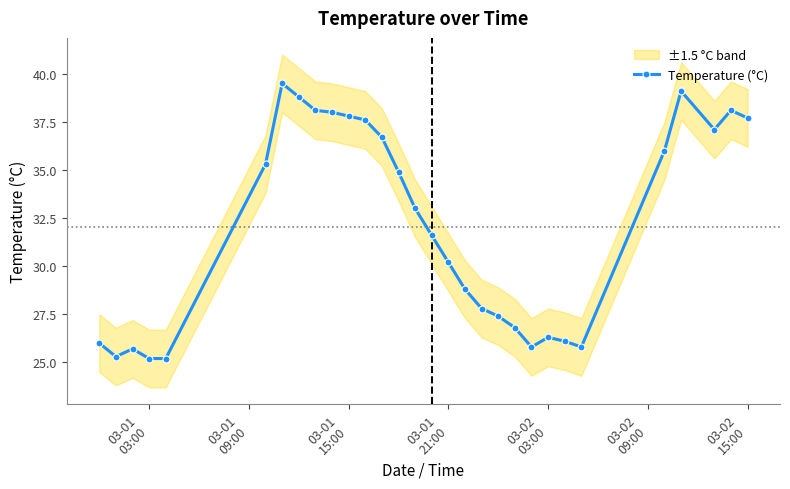

Does the chart have visible grid lines?

No